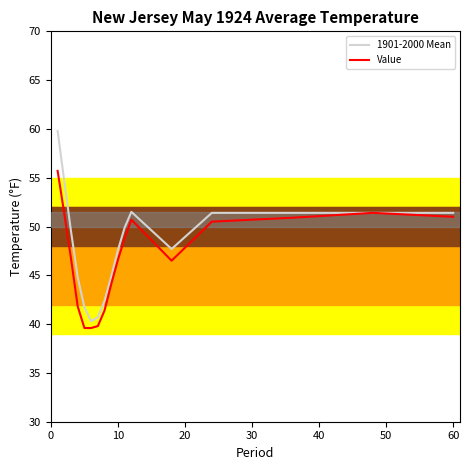

Which series has the largest range (max minus min)?

1901-2000 Mean